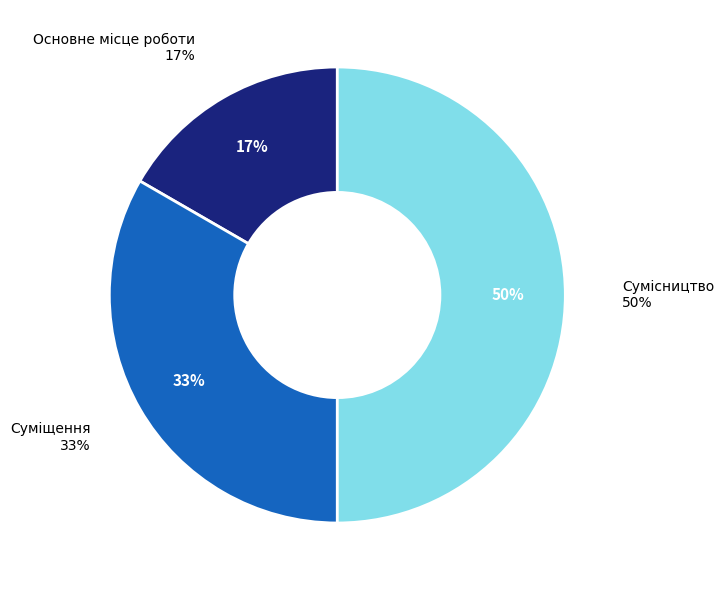

True or false: Основне місце роботи accounts for 17% of the total.

True